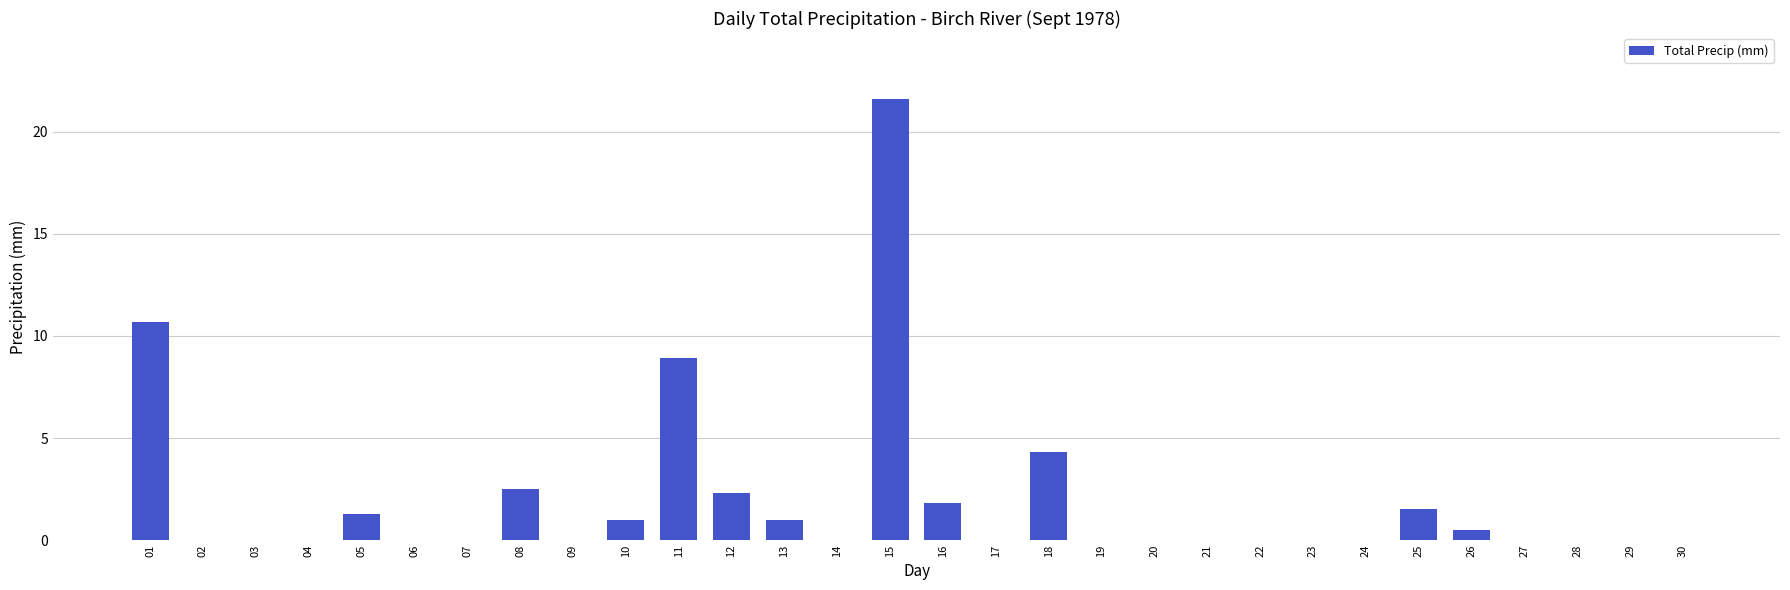

The value at 11 is 12.5. True or false?

False